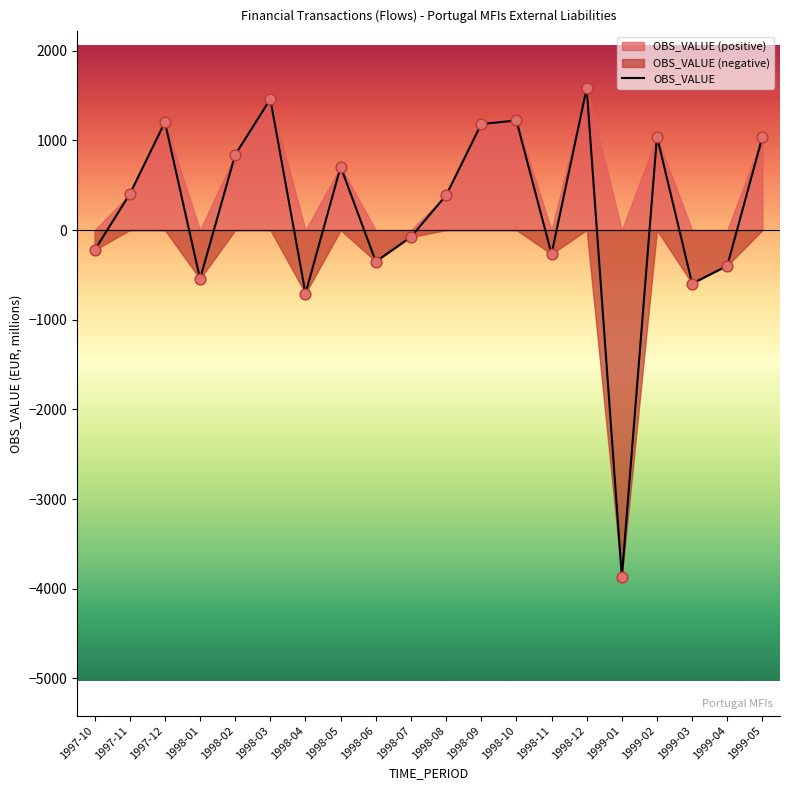

Which has a higher value, 1998-10 or 1997-10?

1998-10